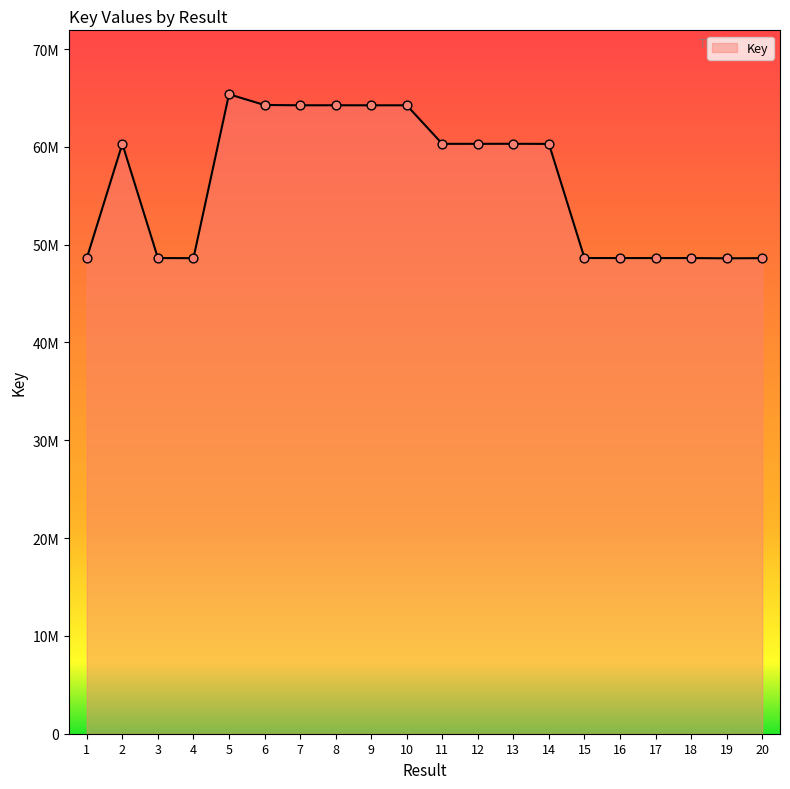

What is the change in value from 4 to 19?

-15086